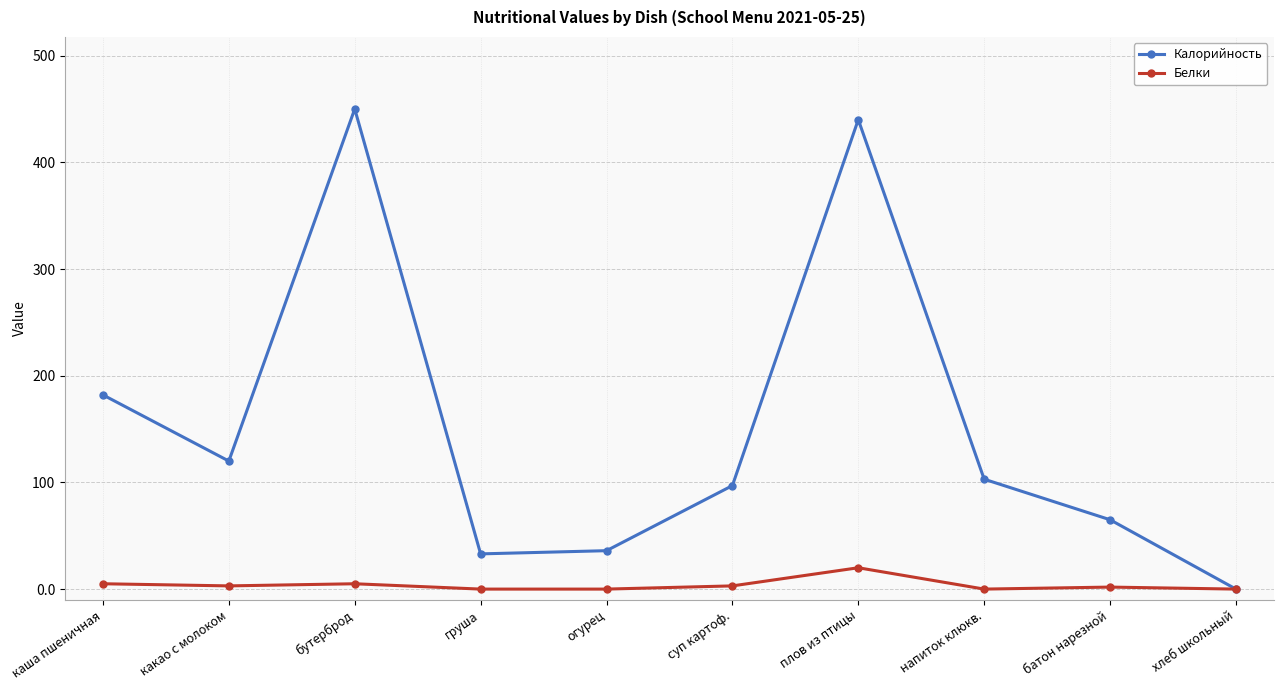

Where is Калорийность nearest to the value 225?

каша пшеничная